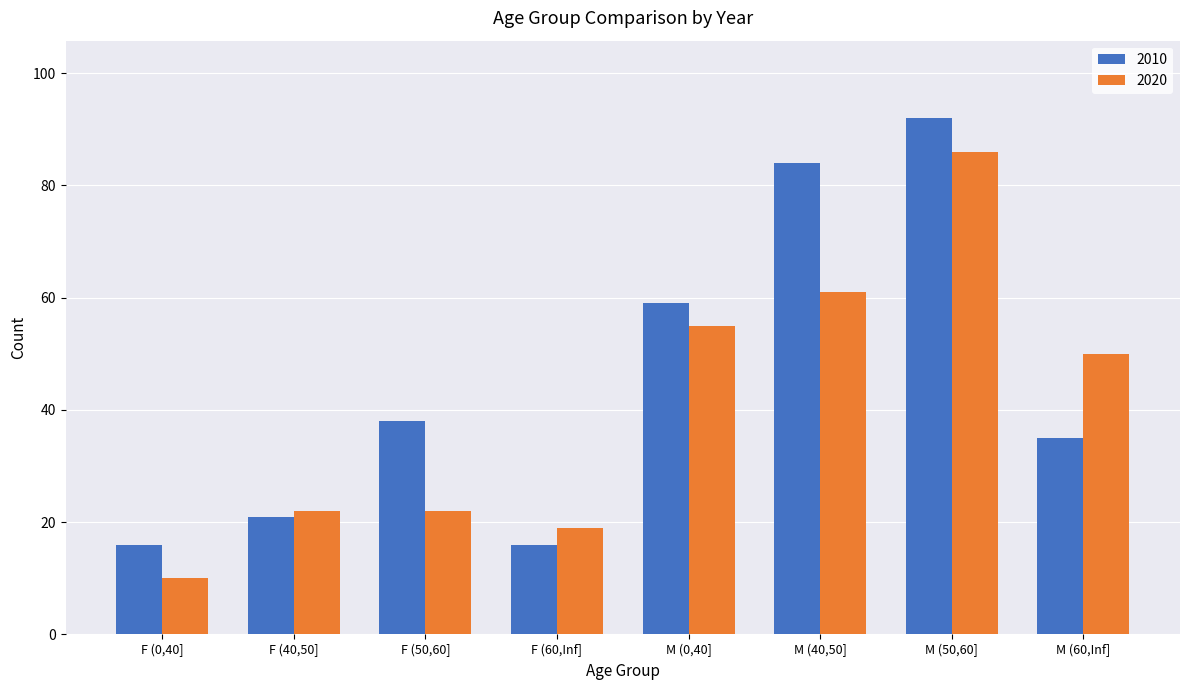

Reading left to right, transcribe all the data shown in this chart.

2010: 16	21	38	16	59	84	92	35
2020: 10	22	22	19	55	61	86	50